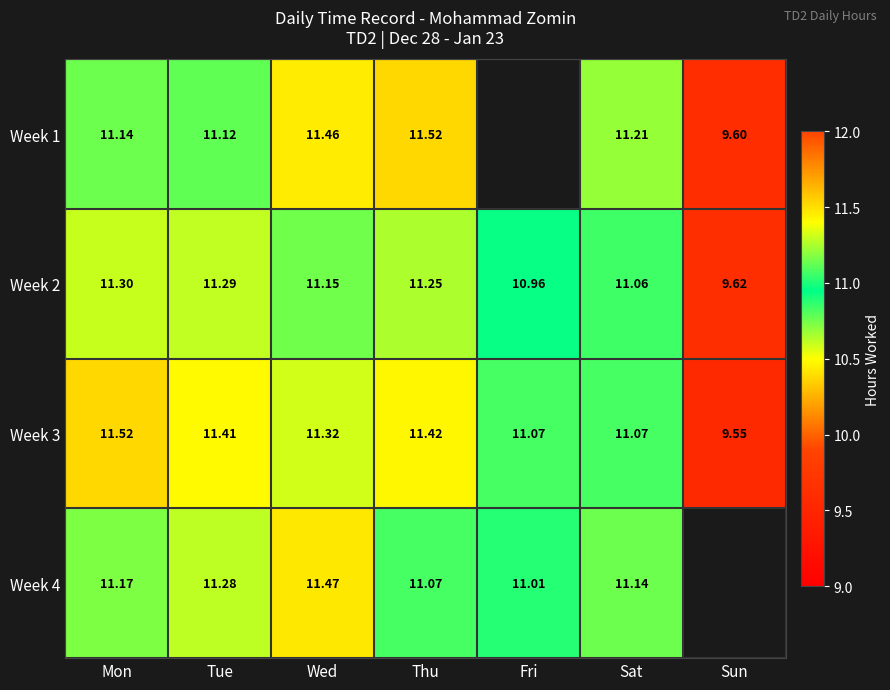

Where is Week 2 nearest to the value 10?

Sun